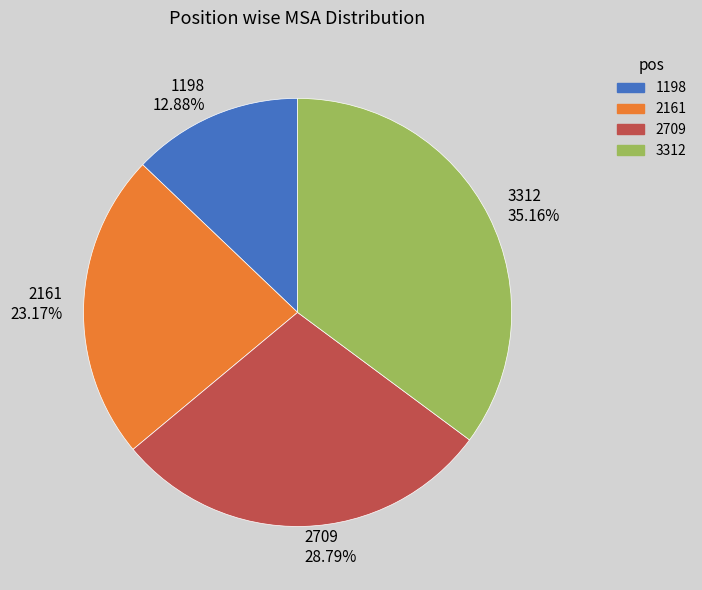

Which has a higher value, 3312 or 2709?

3312